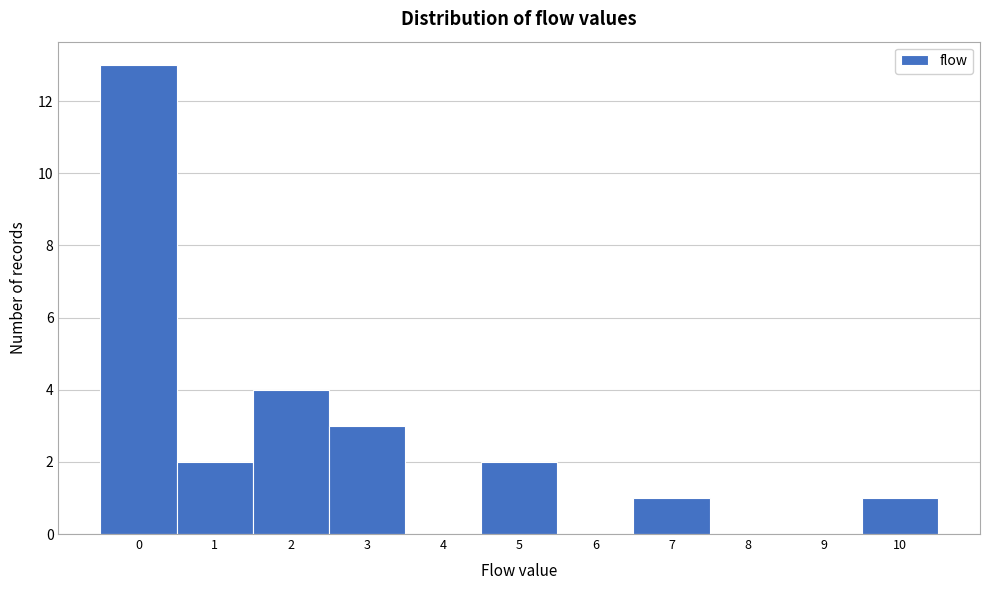

Reading left to right, list every bar in this chart as the range it spans on the x-axis followed by its height. The values are not printed on the chart, so give them approximately, as read against the axis.

-0.5 to 0.5: 13
0.5 to 1.5: 2
1.5 to 2.5: 4
2.5 to 3.5: 3
3.5 to 4.5: 0
4.5 to 5.5: 2
5.5 to 6.5: 0
6.5 to 7.5: 1
7.5 to 8.5: 0
8.5 to 9.5: 0
9.5 to 10.5: 1